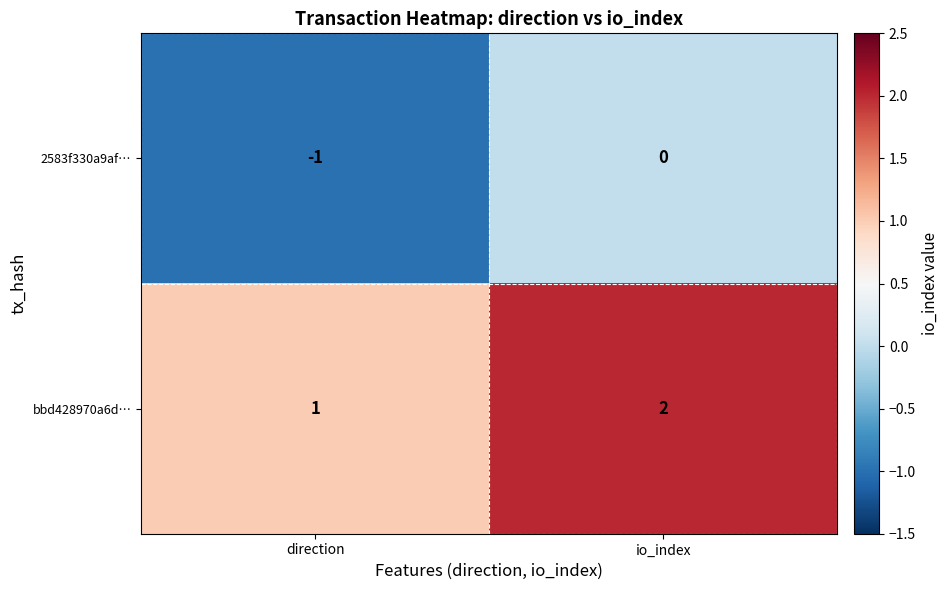

Where is bbd428970a6d… nearest to the value 1?

direction